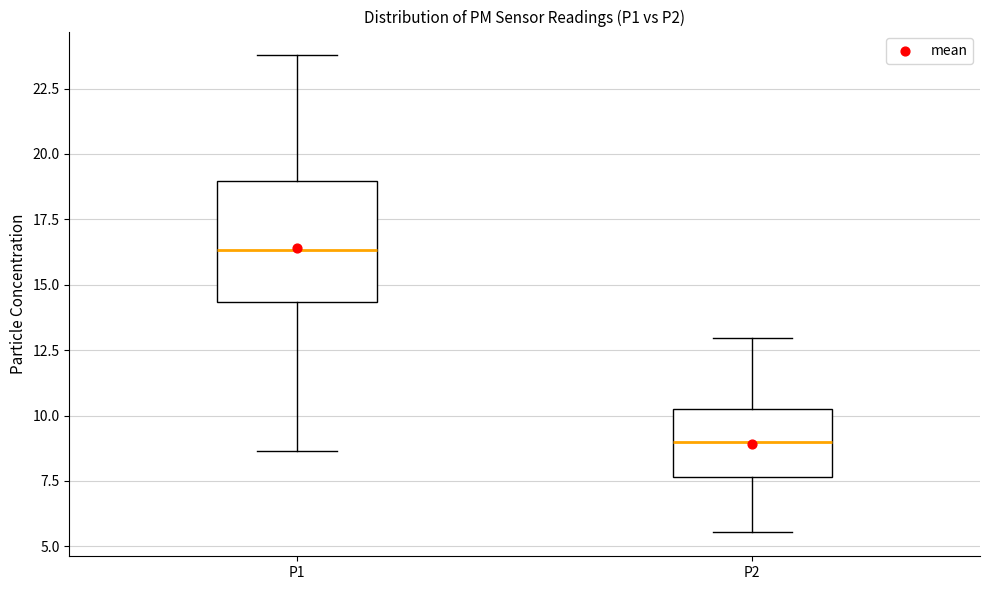

Which box is the tallest, from its lower edge to its upper edge?

P1